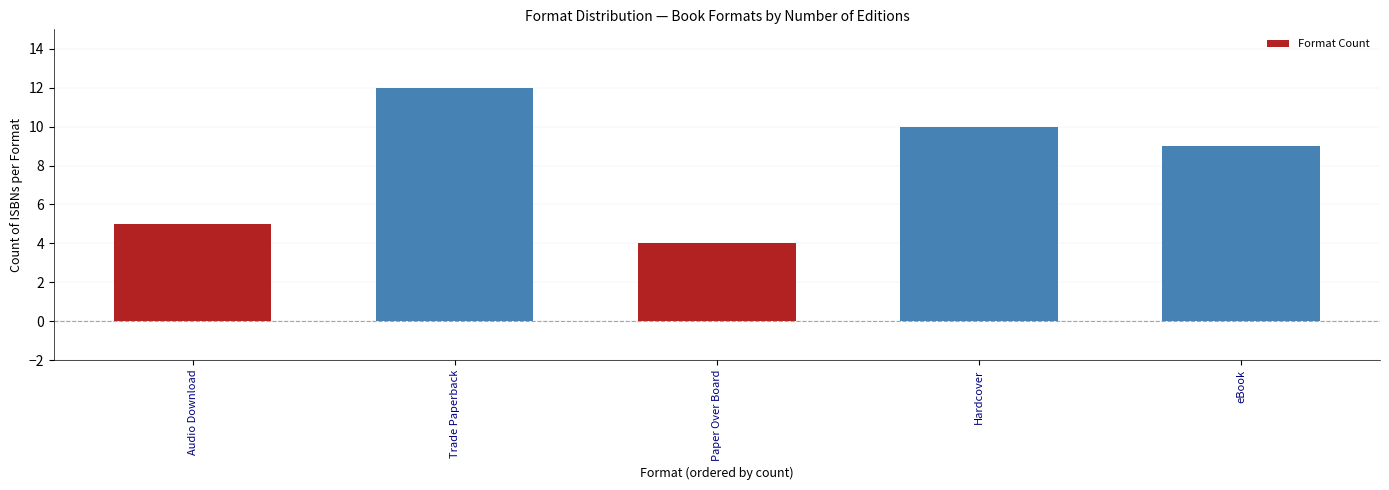

What is the ratio of the value at Paper Over Board to the value at Hardcover?

0.4